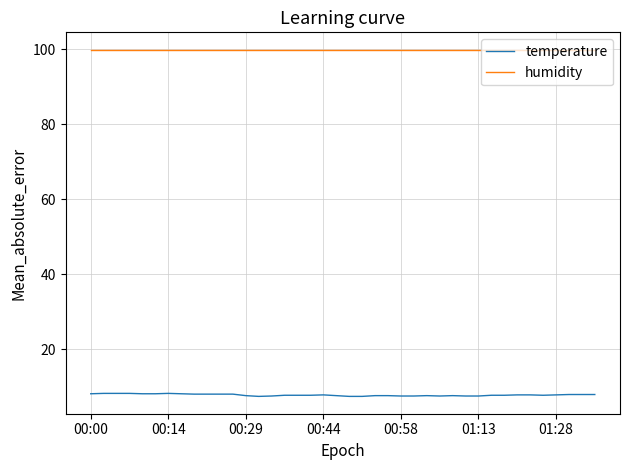

True or false: temperature and humidity intersect in this chart.

False